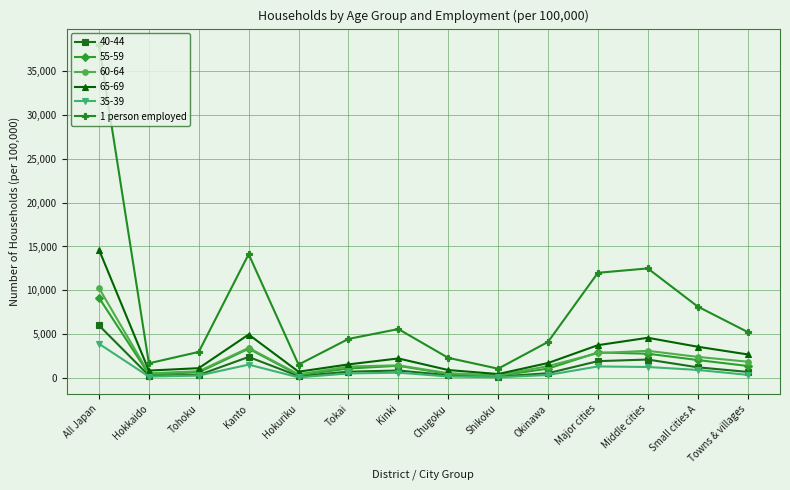

What is the greatest value displayed?

37928